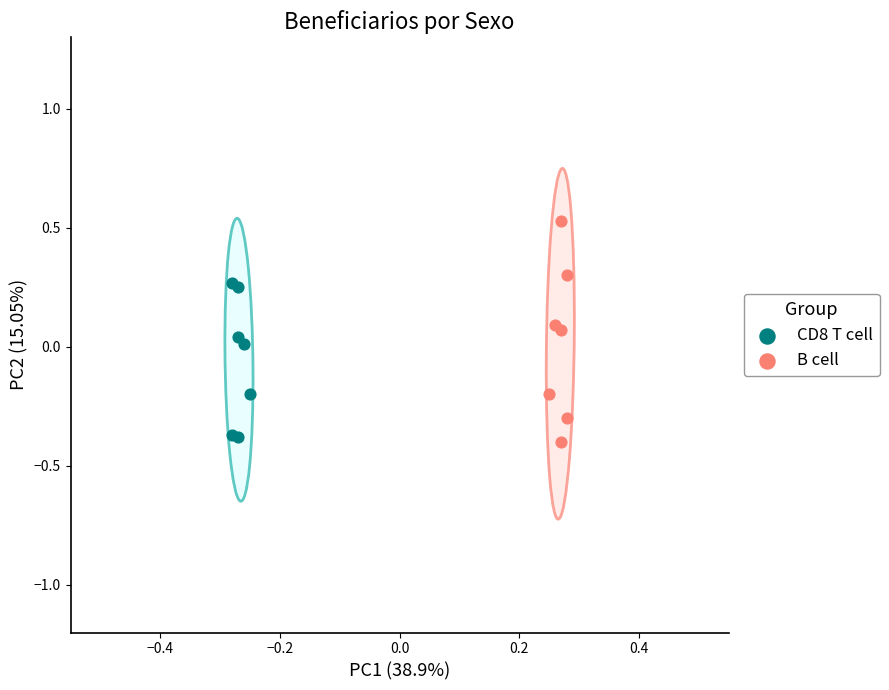

What are all the series names shown in the legend?

CD8 T cell, B cell